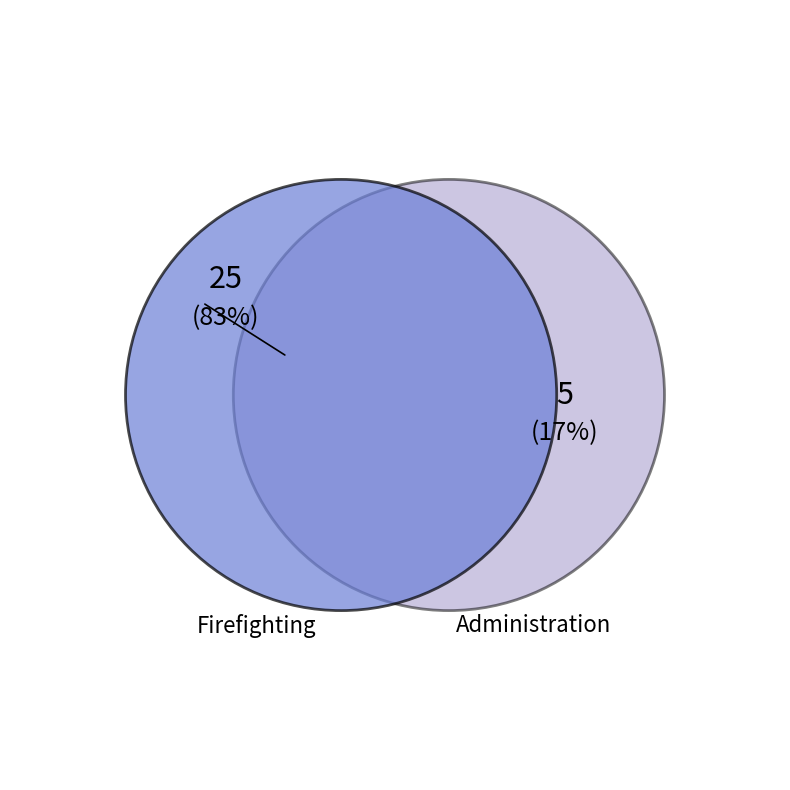

Does Administration account for over 50% of the chart?

No